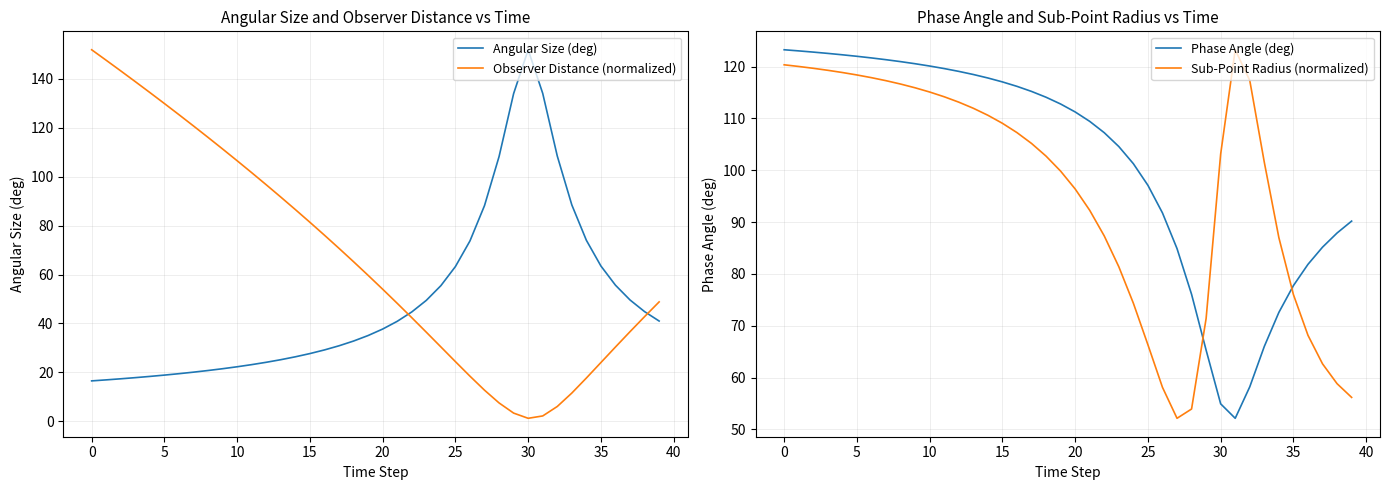

Where is the first local minimum for Observer Distance (normalized)?

30